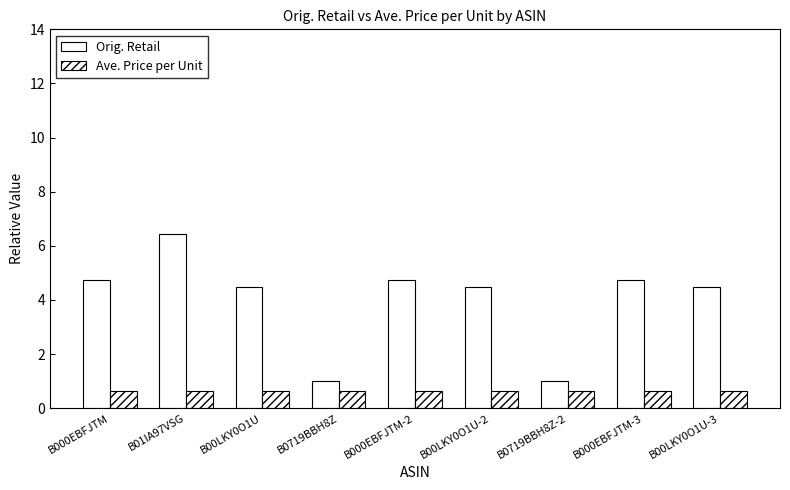

How many groups of bars are there?

9